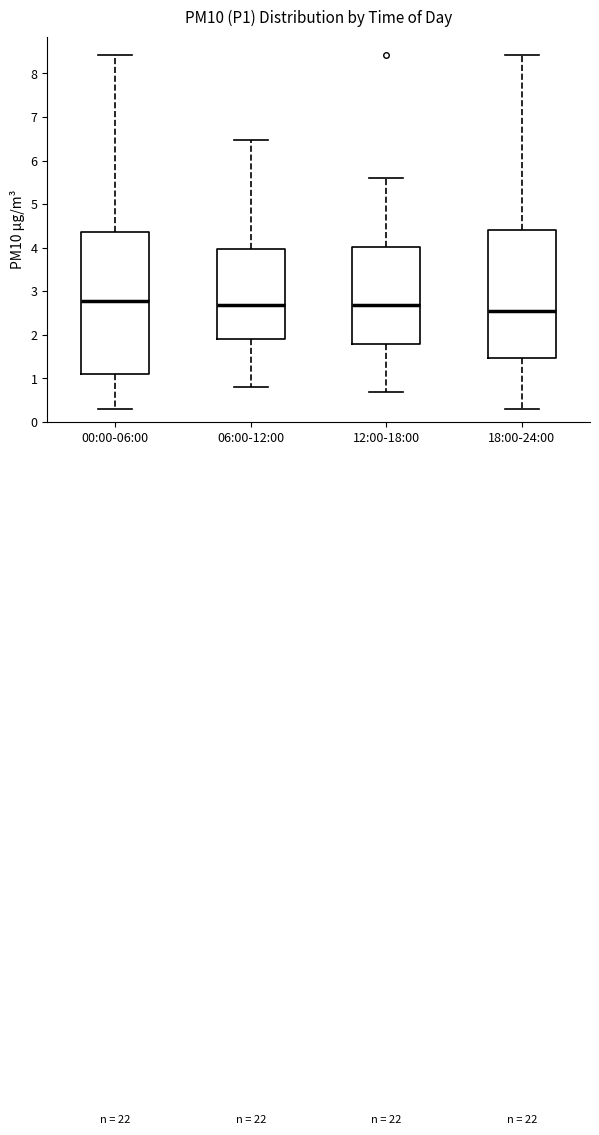

Which box is the tallest, from its lower edge to its upper edge?

00:00-06:00